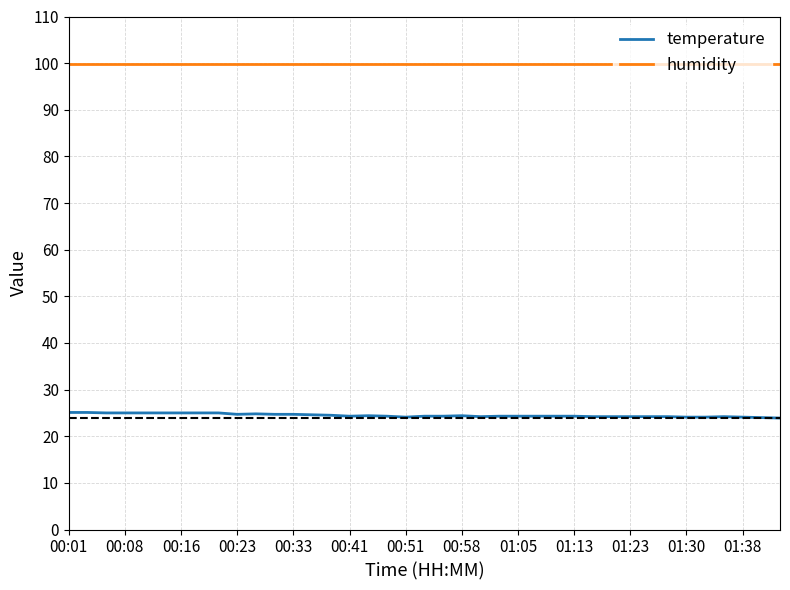

Which series has the largest range (max minus min)?

temperature